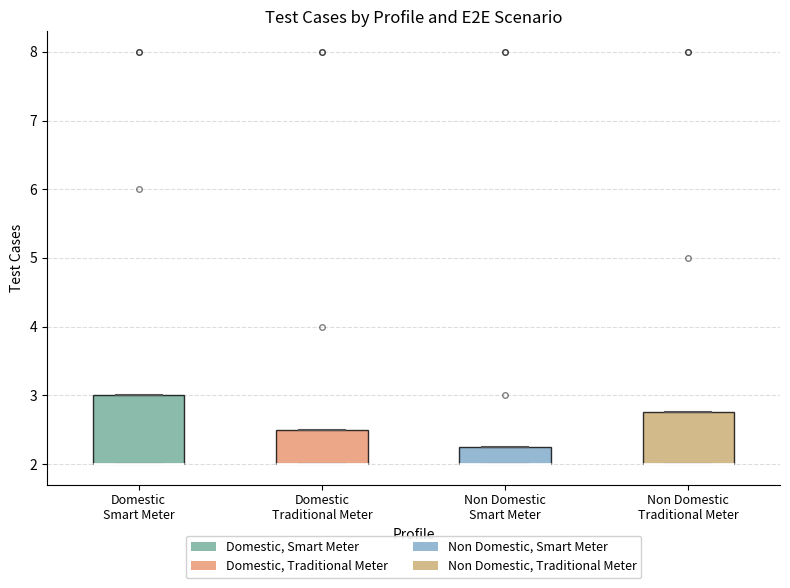

Reading left to right, transcribe this box plot: for each box, give where its median line is, the range the box spans, and where its two whiskers end, as read against the y-axis. The values are not printed on the chart, so give them approximately, as read against the axis.

Domestic Smart Meter: median 2.0 (drawn on the box's lower edge), box 2.0 to 3.0, whiskers 2.0 to 3.0
Domestic Traditional Meter: median 2.0 (drawn on the box's lower edge), box 2.0 to 2.5, whiskers 2.0 to 2.5
Non Domestic Smart Meter: median 2.0 (drawn on the box's lower edge), box 2.0 to 2.3, whiskers 2.0 to 2.3
Non Domestic Traditional Meter: median 2.0 (drawn on the box's lower edge), box 2.0 to 2.8, whiskers 2.0 to 2.8